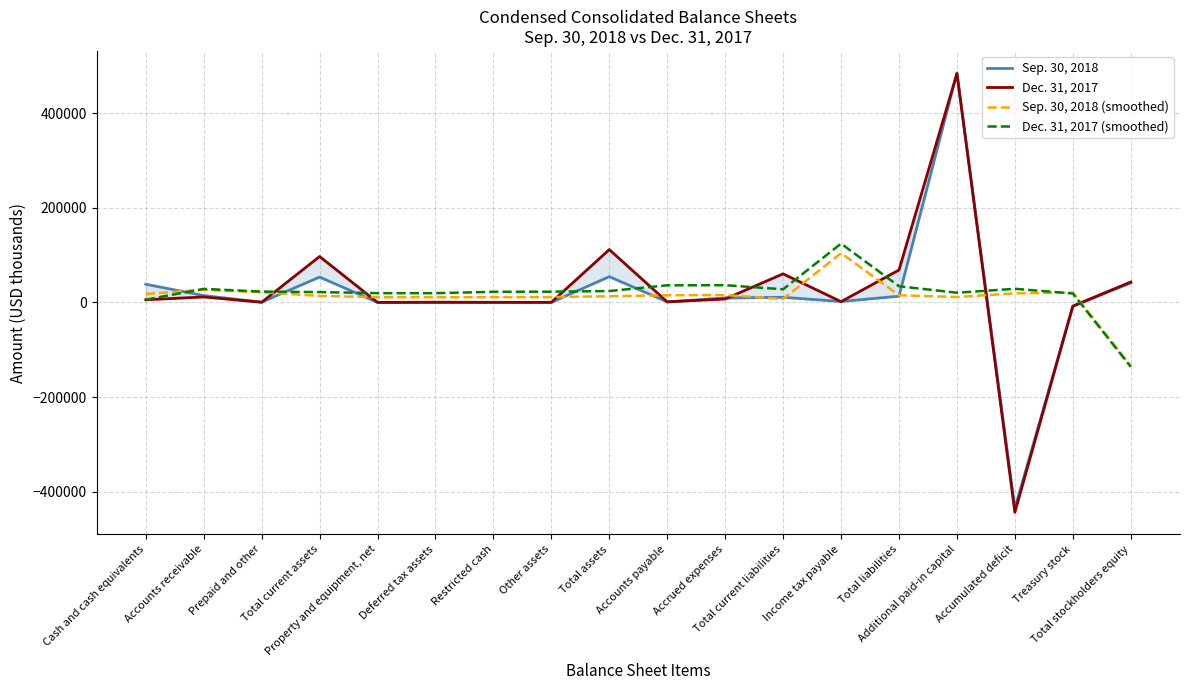

How many interior local valleys does the Dec. 31, 2017 series have?

6